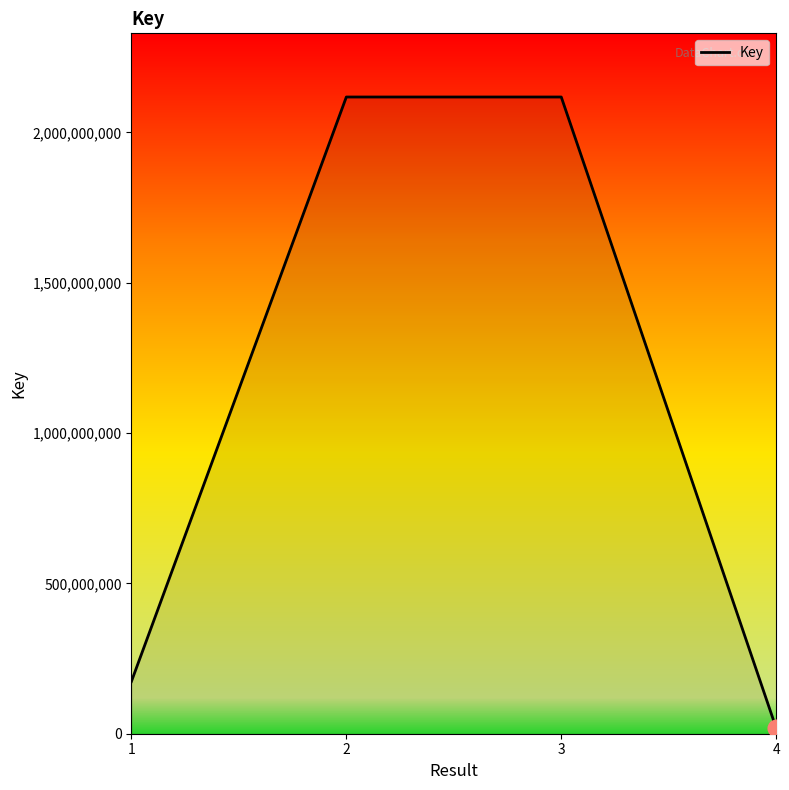

What is the difference between the values at 2 and 4?

2099181246